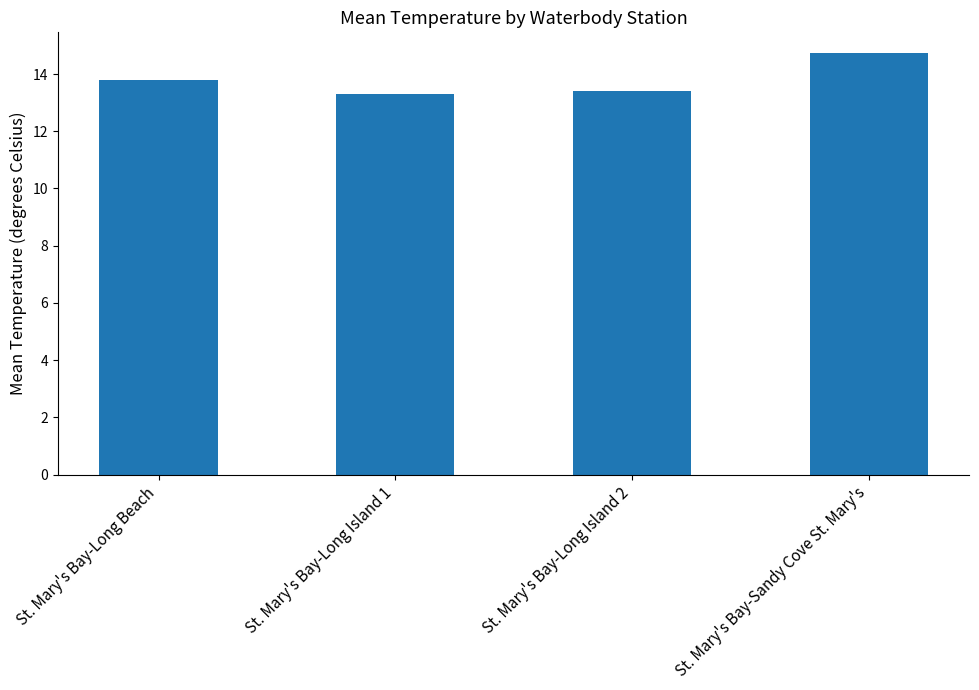

What is the greatest value displayed?

14.7